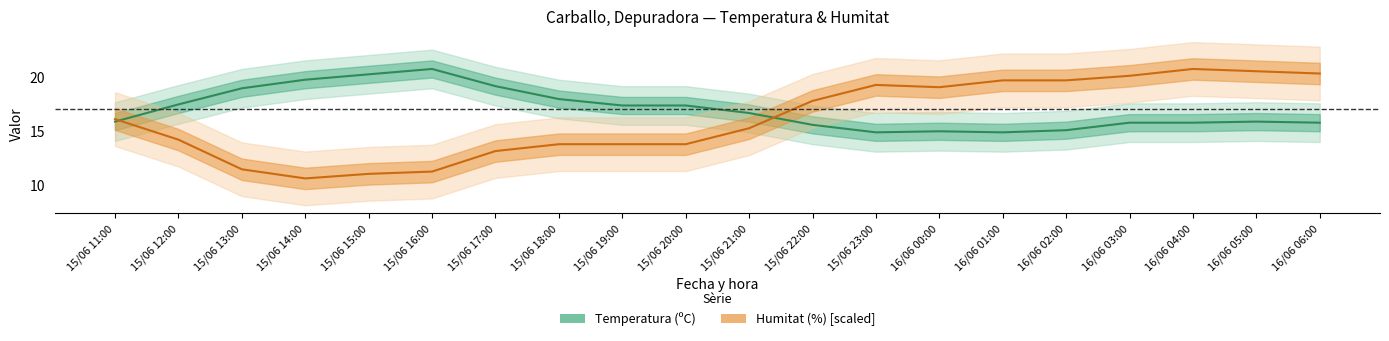

Reading left to right, what are all the values shown in this chart?

Temperatura: 15/06 11:00=15.9	15/06 12:00=17.5	15/06 13:00=19.0	15/06 14:00=19.8	15/06 15:00=20.3	15/06 16:00=20.8	15/06 17:00=19.2	15/06 18:00=18.0	15/06 19:00=17.4	15/06 20:00=17.4	15/06 21:00=16.7	15/06 22:00=15.6	15/06 23:00=14.9	16/06 00:00=15.0	16/06 01:00=14.9	16/06 02:00=15.1	16/06 03:00=15.8	16/06 04:00=15.8	16/06 05:00=15.9	16/06 06:00=15.8
Humitat: 15/06 11:00=16.1	15/06 12:00=14.2	15/06 13:00=11.5	15/06 14:00=10.6	15/06 15:00=11.0	15/06 16:00=11.2	15/06 17:00=13.2	15/06 18:00=13.8	15/06 19:00=13.8	15/06 20:00=13.8	15/06 21:00=15.3	15/06 22:00=17.8	15/06 23:00=19.3	16/06 00:00=19.1	16/06 01:00=19.7	16/06 02:00=19.7	16/06 03:00=20.2	16/06 04:00=20.8	16/06 05:00=20.6	16/06 06:00=20.4